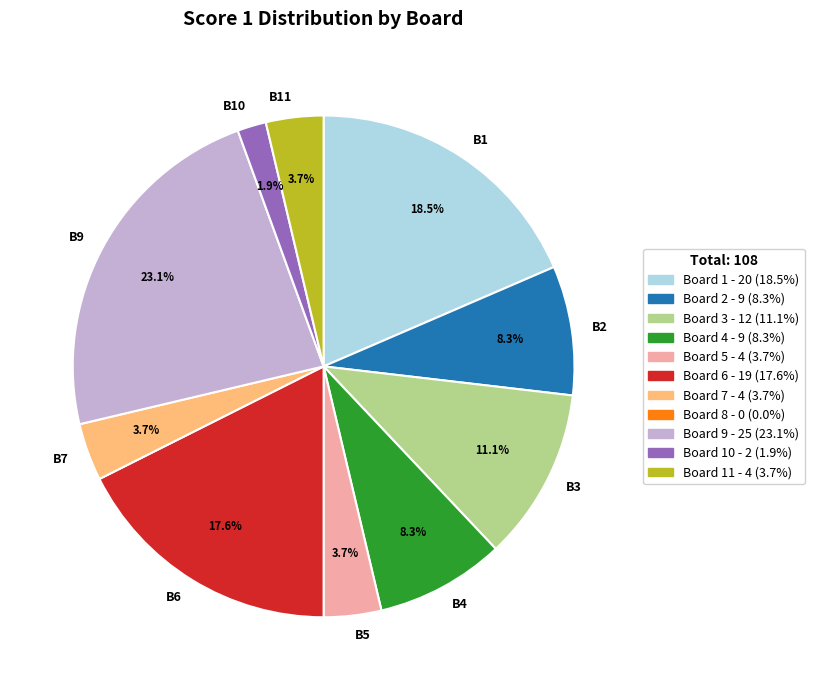

What percentage do B10 and B1 together represent?

20.4%